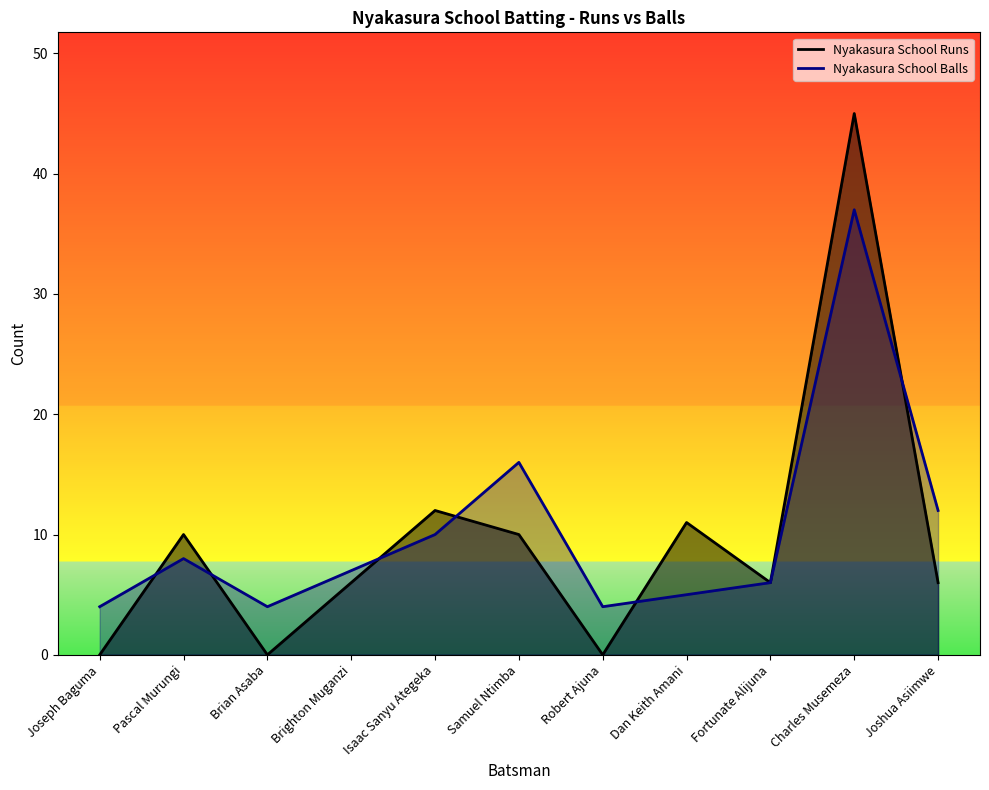

Which series has the largest total across all categories?

Nyakasura School Balls